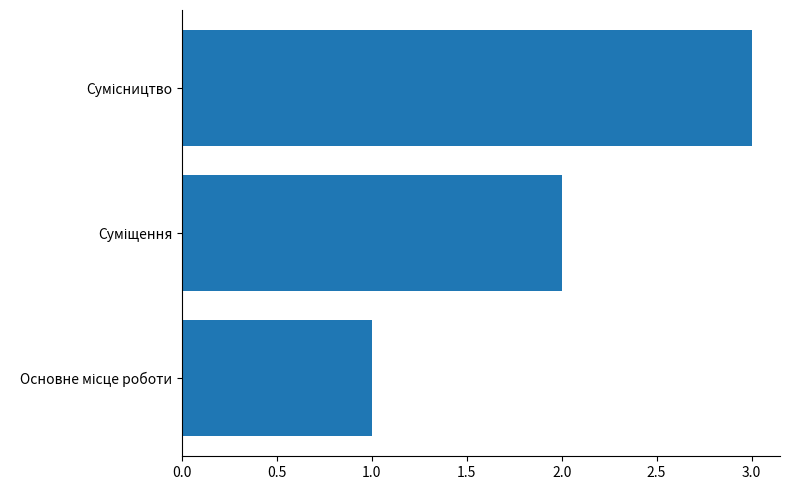

What is the greatest value displayed?

3